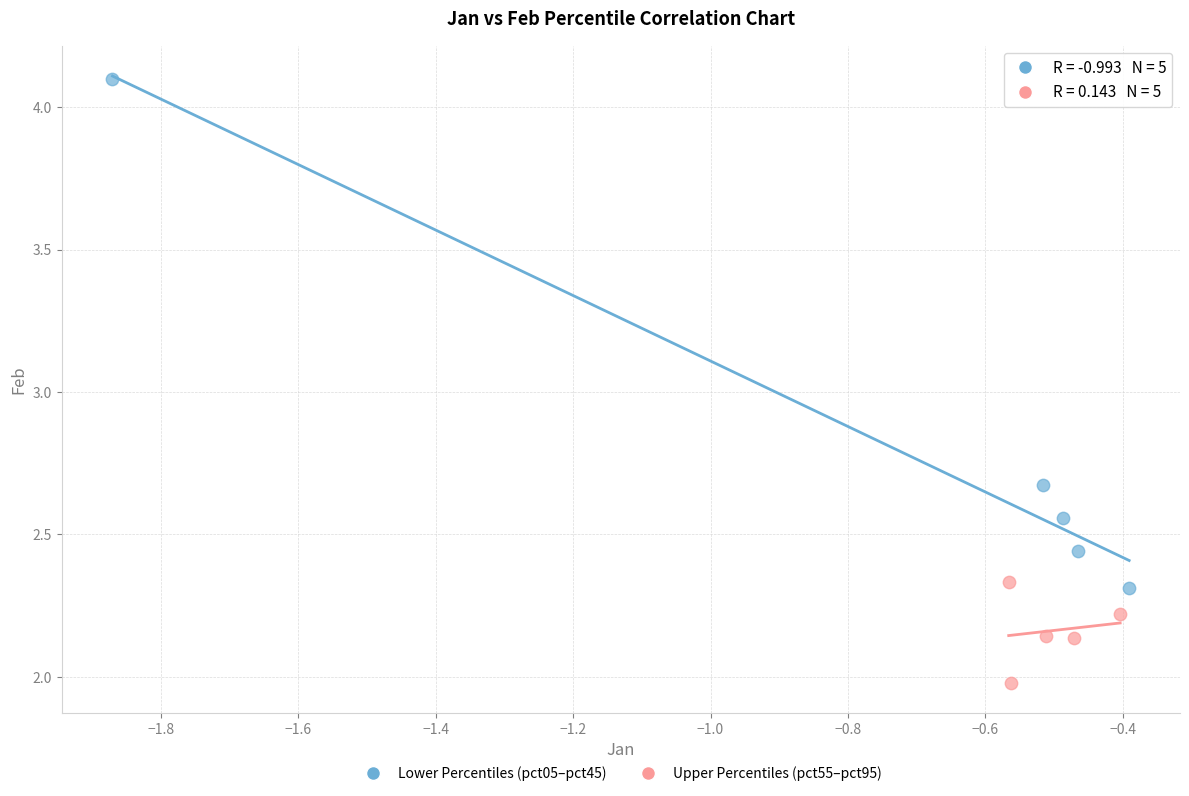

Which series has the largest Y range (max minus min)?

Lower Percentiles (pct05–pct45)